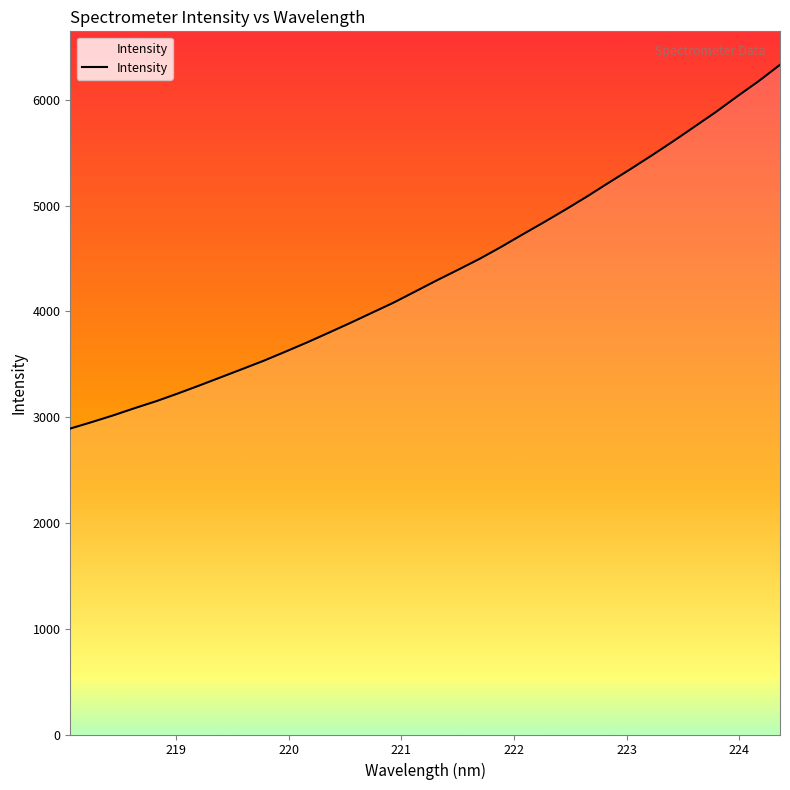

What is the difference between the maximum and minimum values?

3439.1